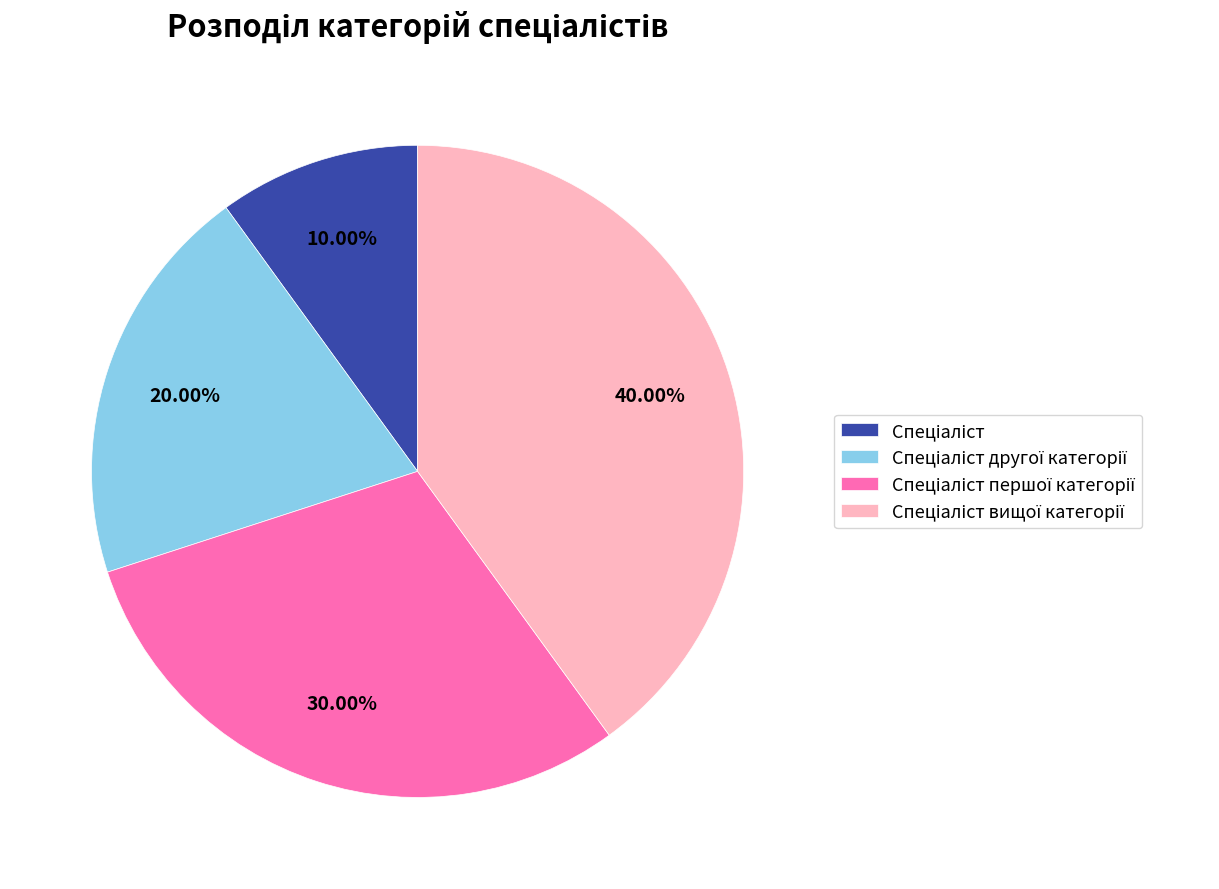

To the nearest percent, what is the difference between the largest and smallest slice percentages?

30%